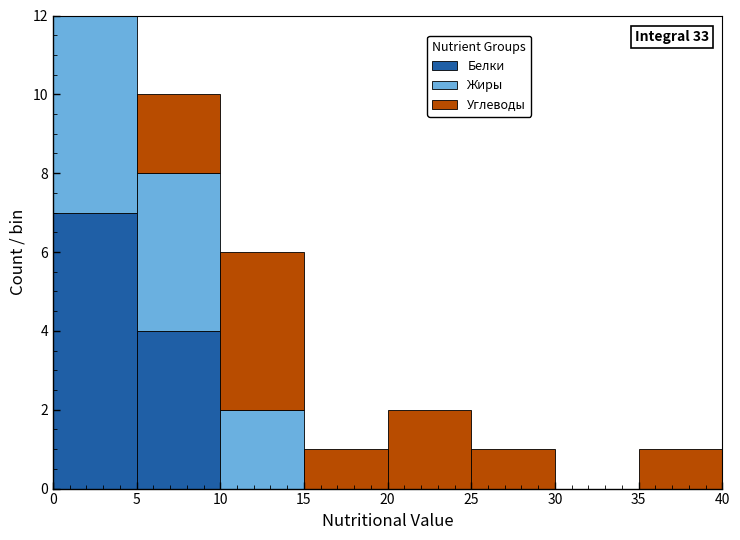

Which range on the x-axis has the tallest stacked bar (by total height)?

0 to 5